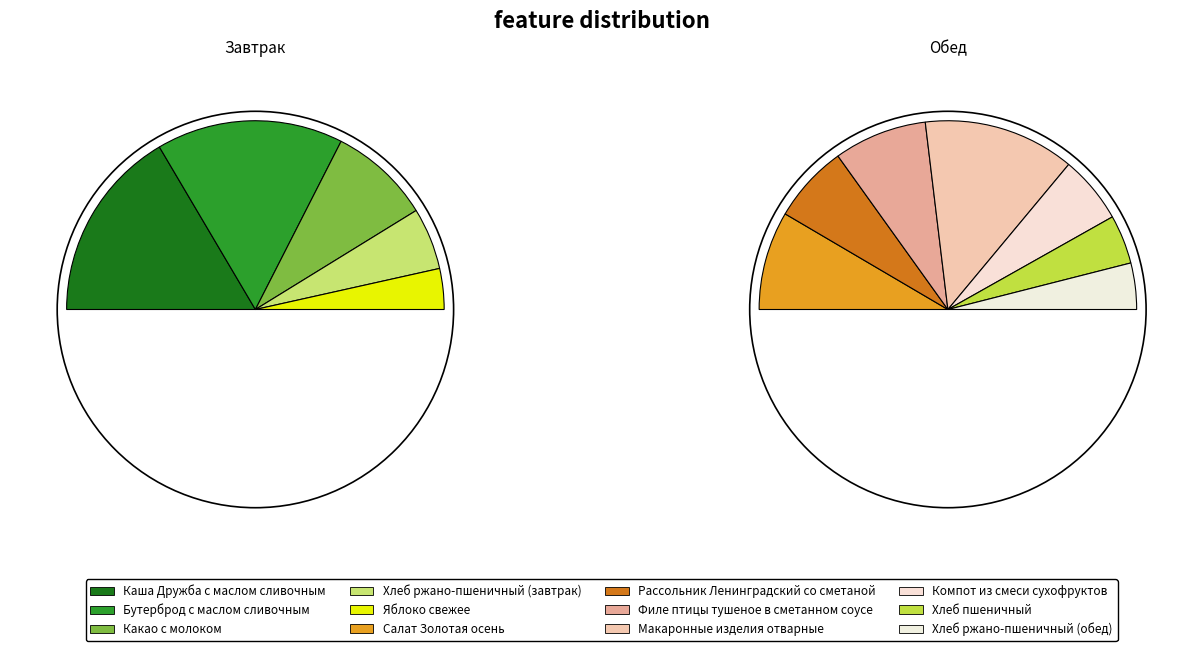

True or false: Какао с молоком accounts for 1% of the total.

False